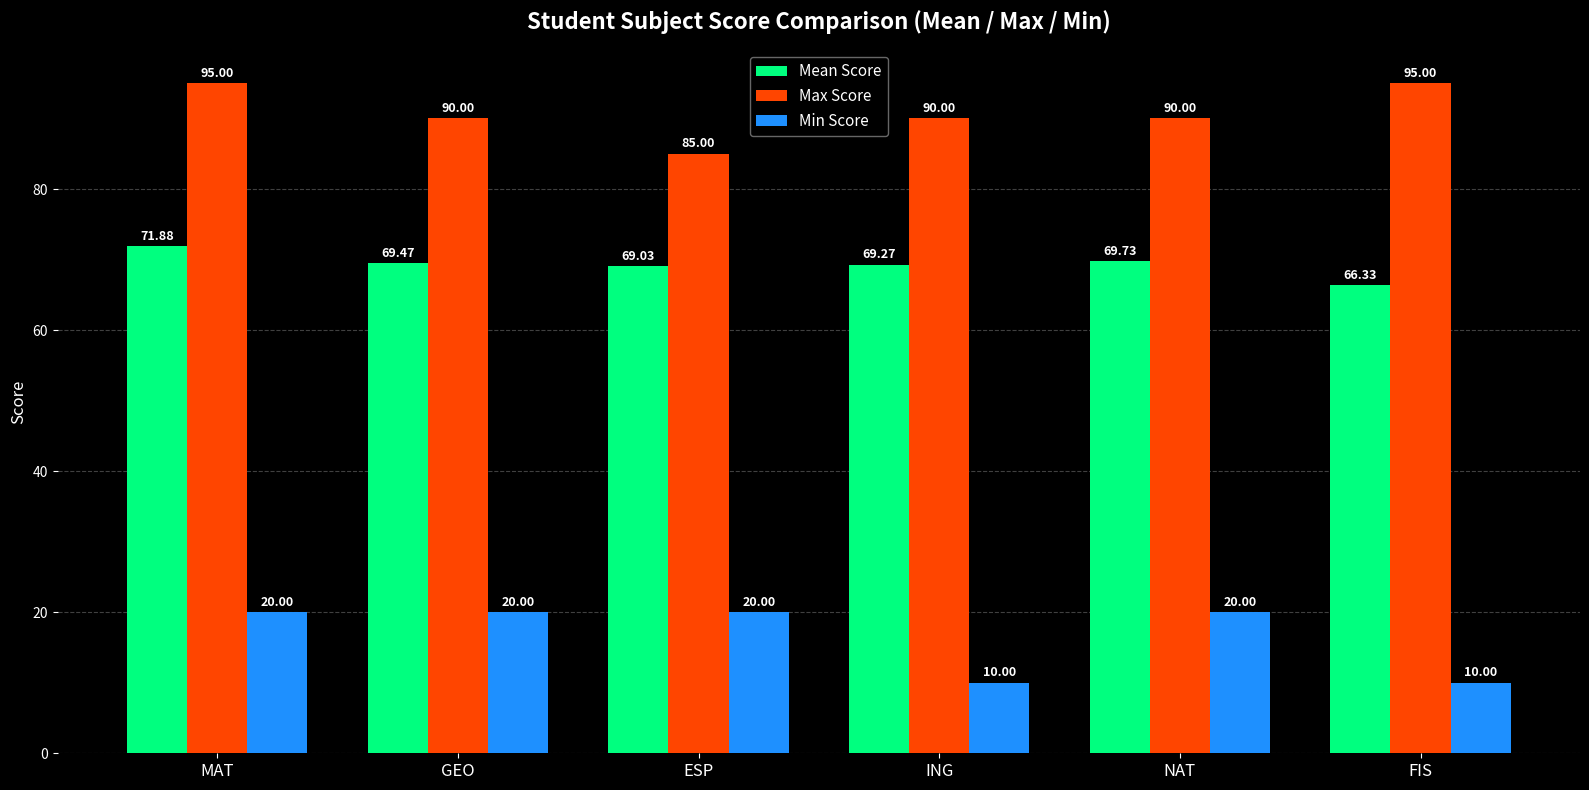

Which category has the lowest value in the Mean Score series?

FIS